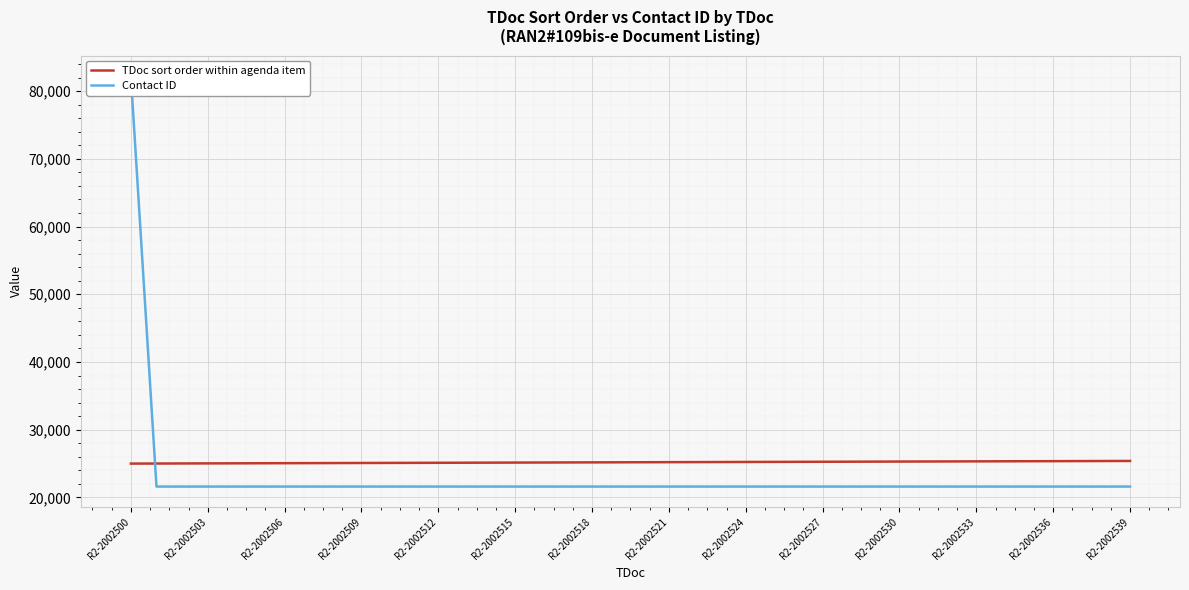

True or false: TDoc sort order within agenda item has more than 1 points higher than both neighbors.

False